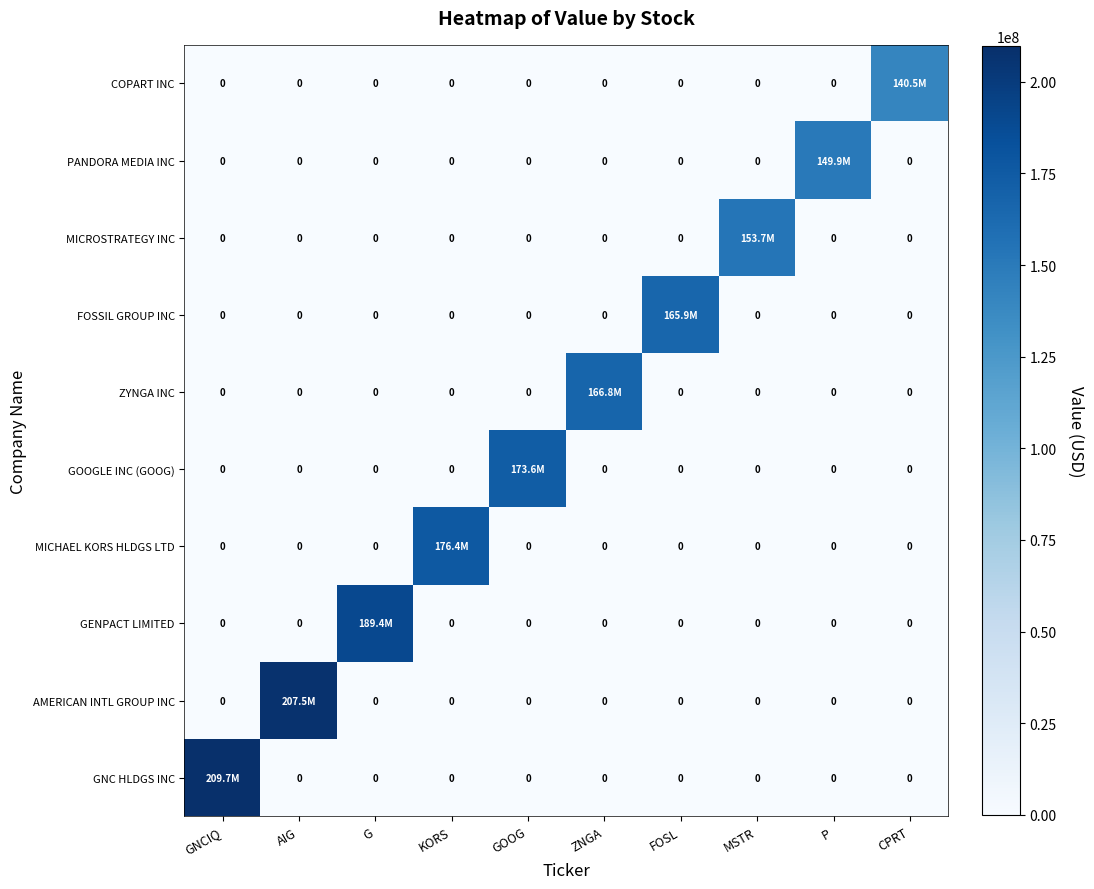

Rank the series by their maximum value, from lowest to highest.

COPART INC, PANDORA MEDIA INC, MICROSTRATEGY INC, FOSSIL GROUP INC, ZYNGA INC, GOOGLE INC (GOOG), MICHAEL KORS HLDGS LTD, GENPACT LIMITED, AMERICAN INTL GROUP INC, GNC HLDGS INC